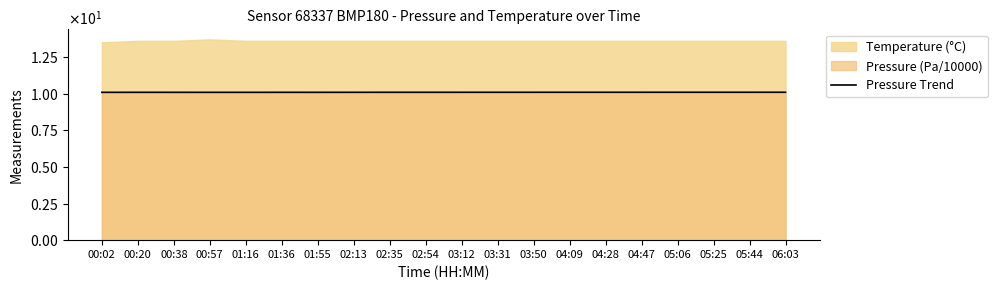

Reading left to right, transcribe all the data shown in this chart.

10.1	10.1	10.1	10.1	10.1	10.1	10.1	10.1	10.1	10.1	10.1	10.1	10.1	10.1	10.1	10.1	10.1	10.1	10.1	10.1